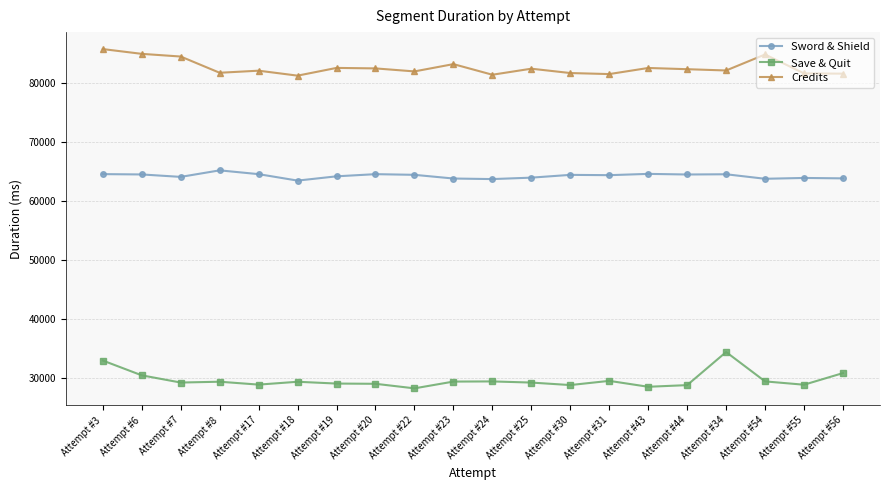

What is the label of the 13th point from the left?

Attempt #30